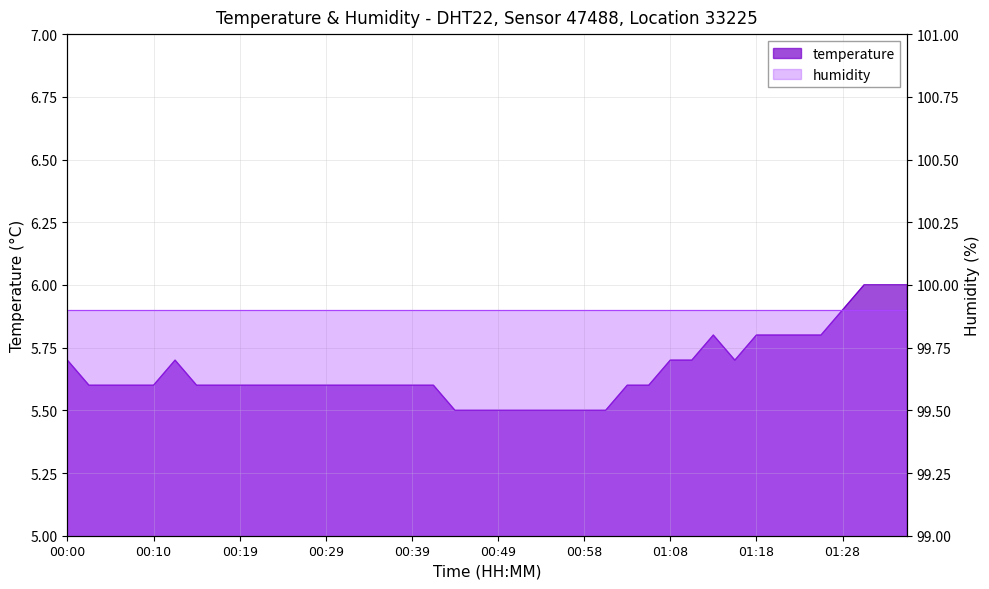

Reading left to right, what are all the values shown in this chart?

00:00=5.7	00:02=5.6	00:05=5.6	00:07=5.6	00:10=5.6	00:12=5.7	00:15=5.6	00:17=5.6	00:19=5.6	00:22=5.6	00:24=5.6	00:27=5.6	00:29=5.6	00:32=5.6	00:34=5.6	00:37=5.6	00:39=5.6	00:41=5.6	00:44=5.5	00:46=5.5	00:49=5.5	00:51=5.5	00:54=5.5	00:56=5.5	00:58=5.5	01:01=5.5	01:03=5.6	01:06=5.6	01:08=5.7	01:11=5.7	01:13=5.8	01:16=5.7	01:18=5.8	01:20=5.8	01:23=5.8	01:25=5.8	01:28=5.9	01:30=6.0	01:33=6.0	01:35=6.0